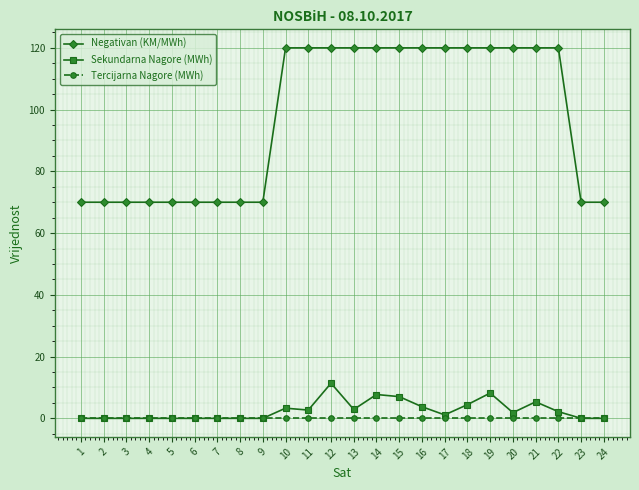

What is the maximum value for Negativan (KM/MWh)?

120.0